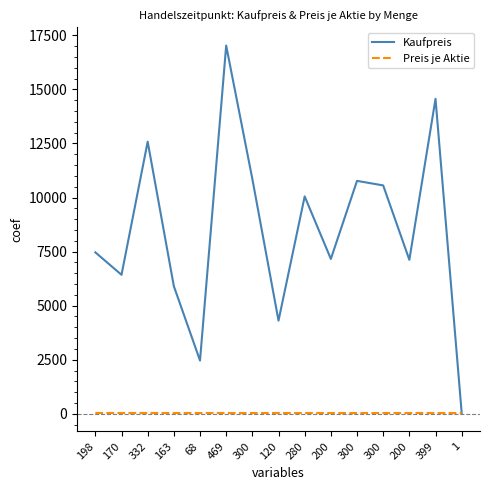

How many values in the Preis je Aktie series are below 36?

6